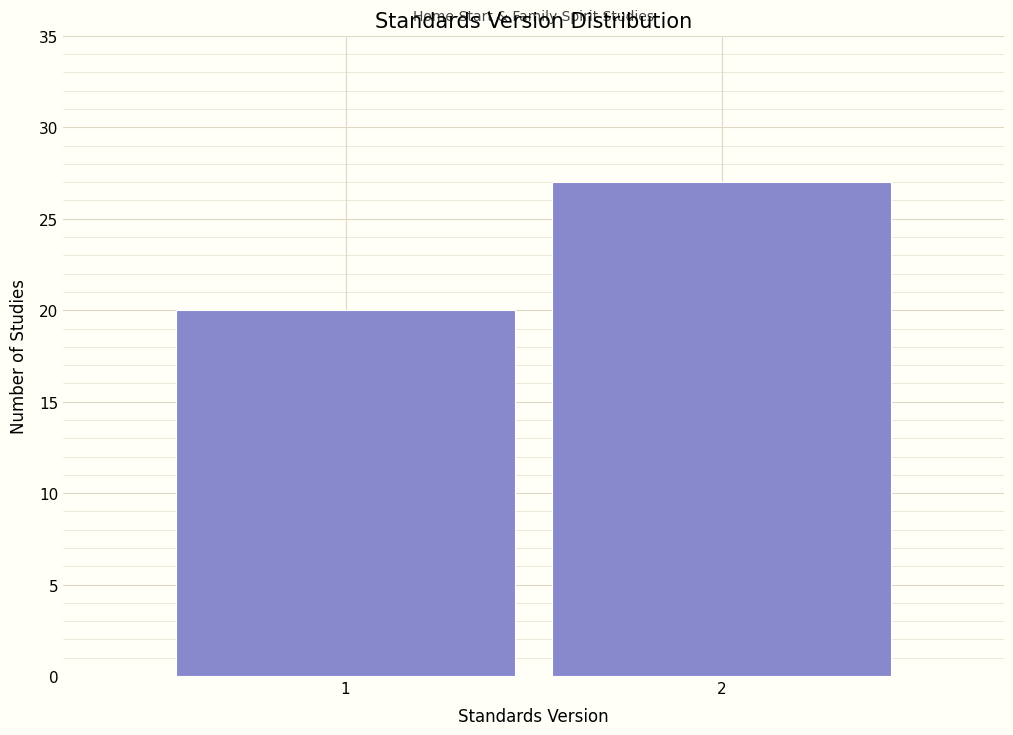

Reading left to right, list all the values displayed in this chart.

20	27